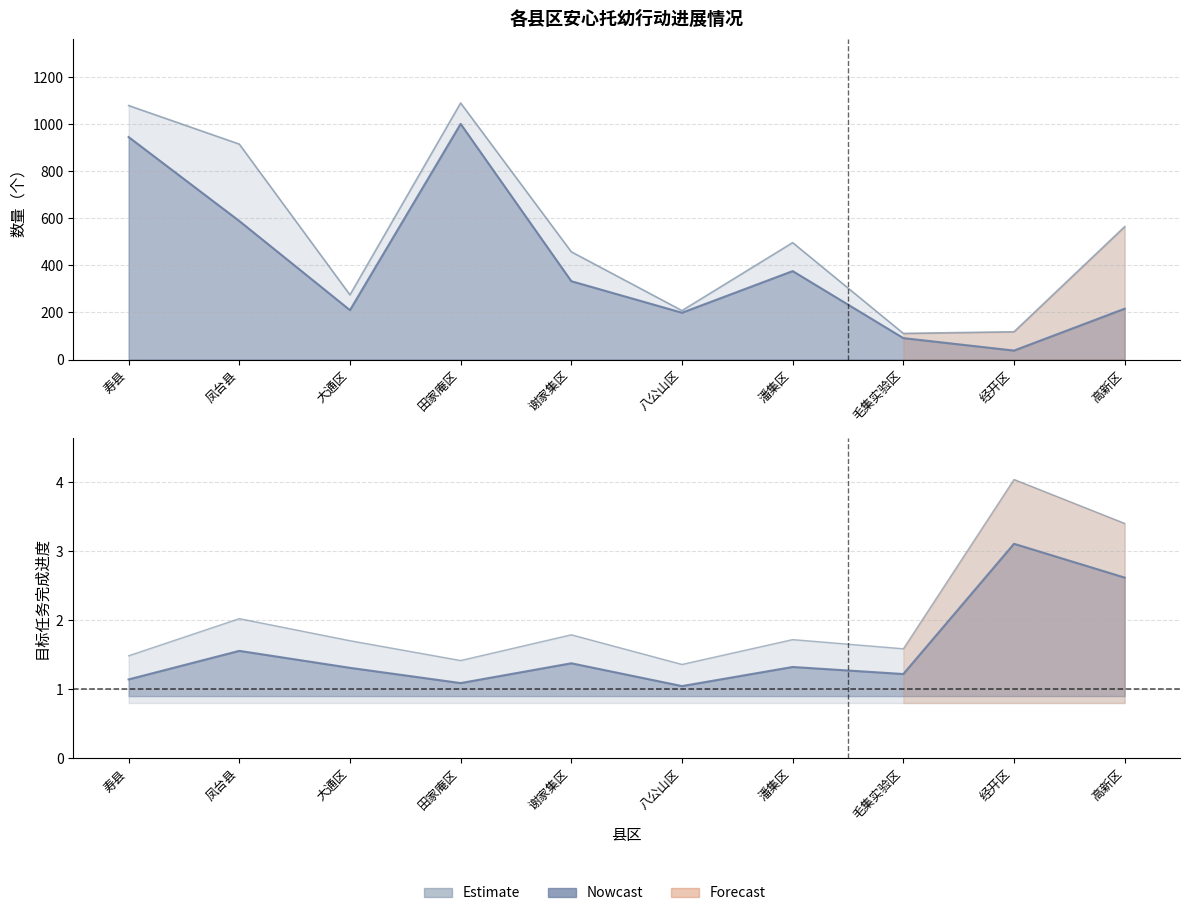

How many values in the 新增托位目标任务 series exceed 333?

4